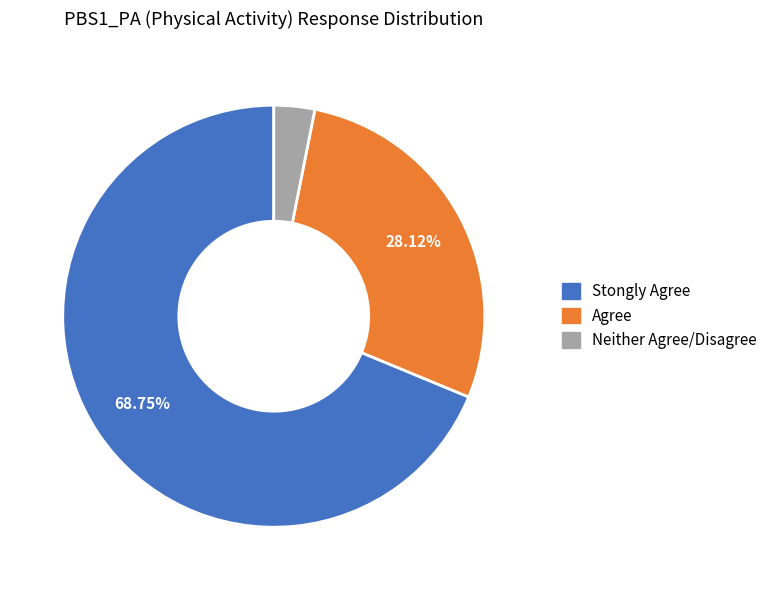

Is there a majority slice in this chart?

Yes